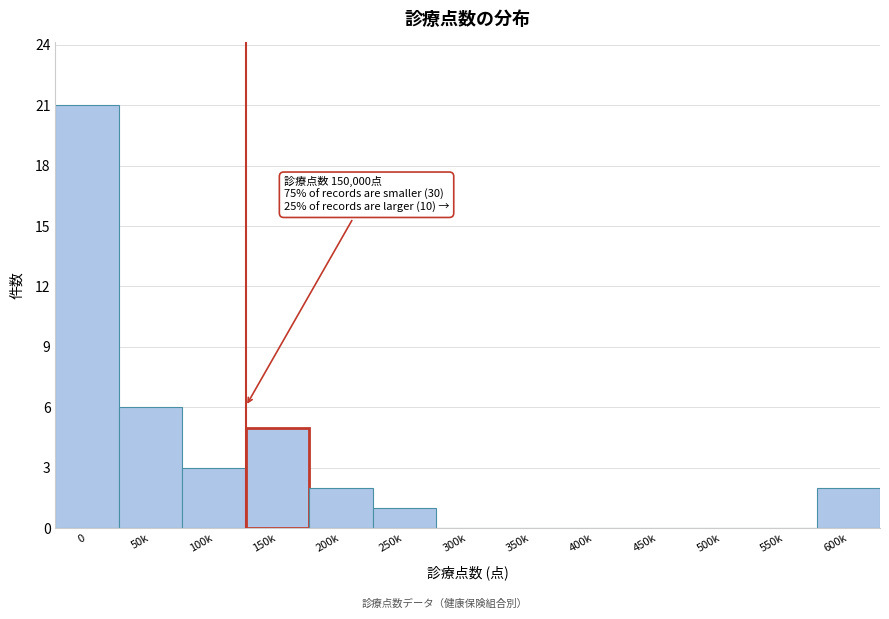

Reading left to right, list all the values displayed in this chart.

0=21	50k=6	100k=3	150k=5	200k=2	250k=1	300k=0	350k=0	400k=0	450k=0	500k=0	550k=0	600k=2